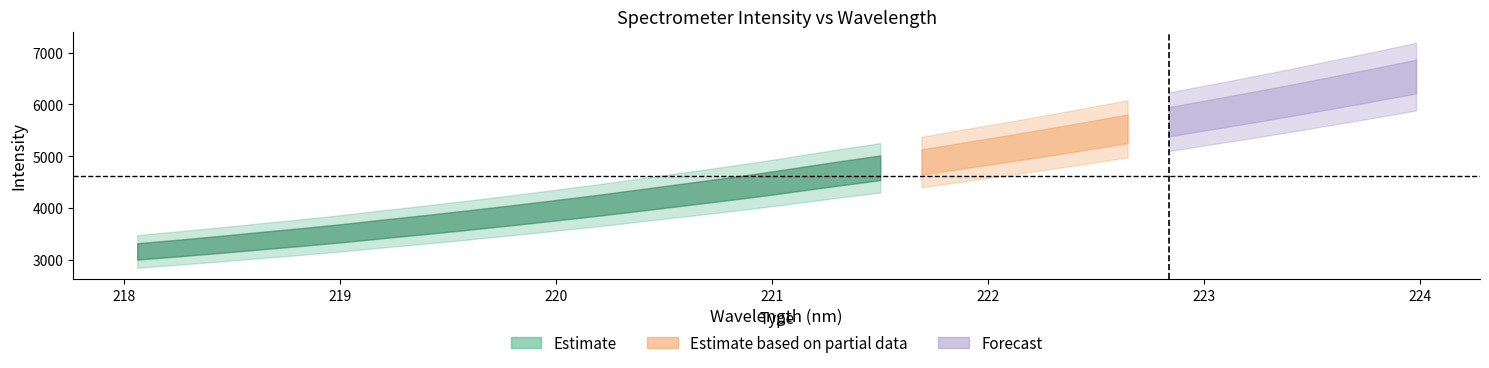

Reading right to left, what are all the values shown in this chart?

x: 224.0	223.8	223.6	223.4	223.2	223.0	222.8	222.6	222.5	222.3	222.1	221.9	221.7	221.5	221.3	221.1	220.9	220.7	220.5	220.4	220.2	220.0	219.8	219.6	219.4	219.2	219.0	218.8	218.6	218.4	218.3	218.1
y: 6539.7	6384.5	6234.2	6086.6	5942.6	5804.9	5666.4	5530.2	5395.3	5263.1	5136.1	5013.0	4887.5	4776.0	4667.0	4553.0	4440.1	4336.5	4235.4	4134.8	4036.1	3942.8	3852.1	3764.8	3679.9	3599.2	3515.3	3439.3	3367.9	3294.1	3225.1	3158.9